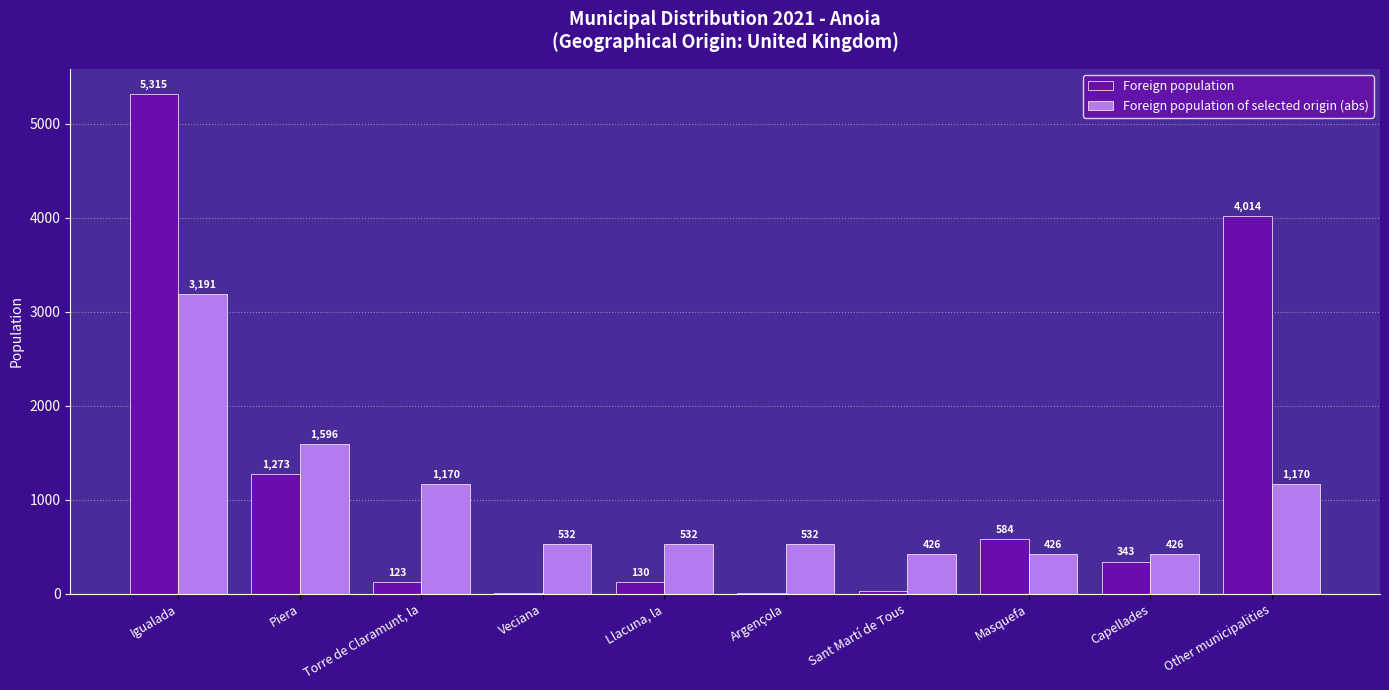

Which category has the highest value in the Foreign population of selected origin (abs) series?

Igualada